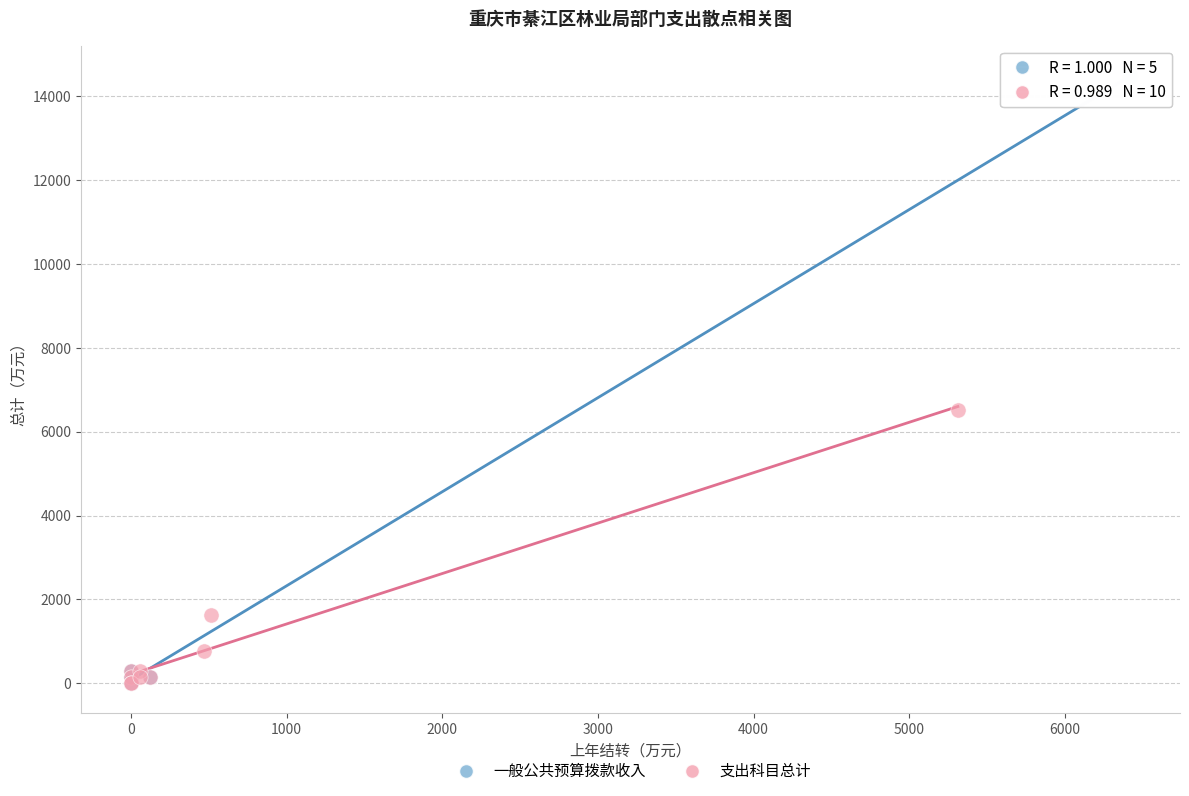

Which series has the widest spread of Y values?

一般公共预算拨款收入